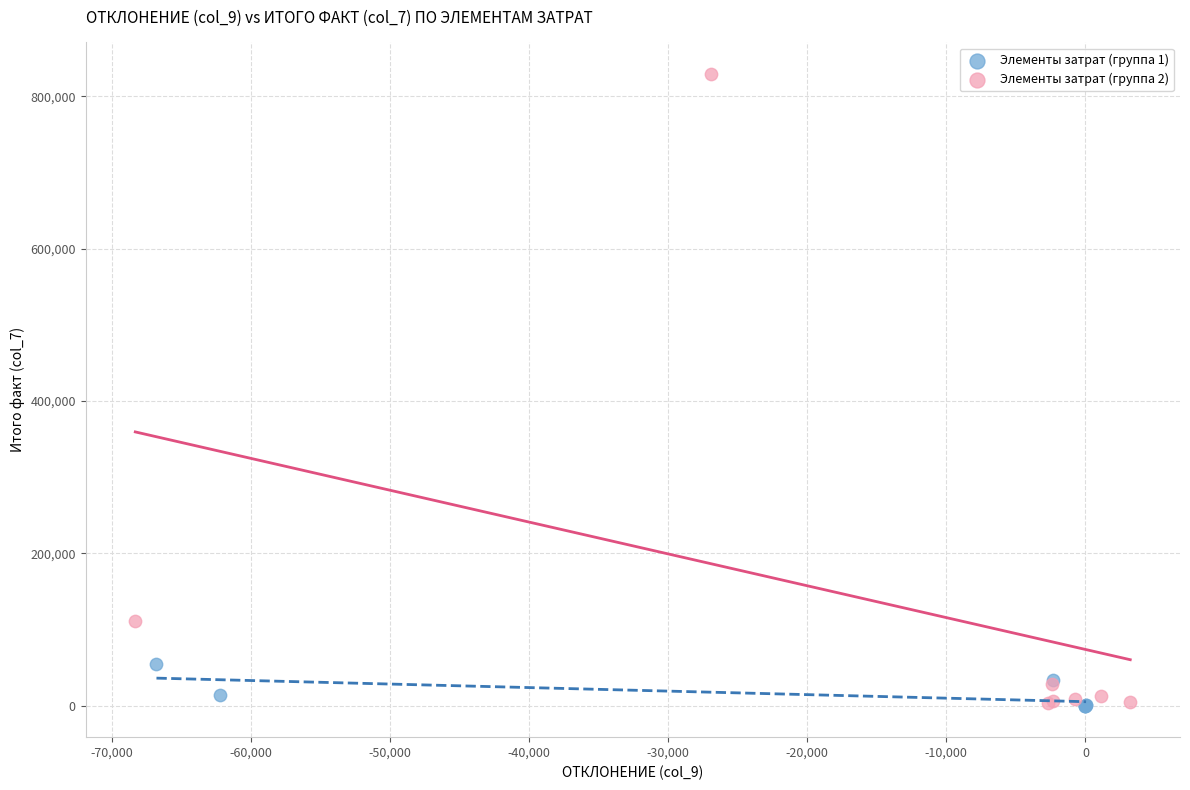

What are all the series names shown in the legend?

Элементы затрат (группа 1), Элементы затрат (группа 2)